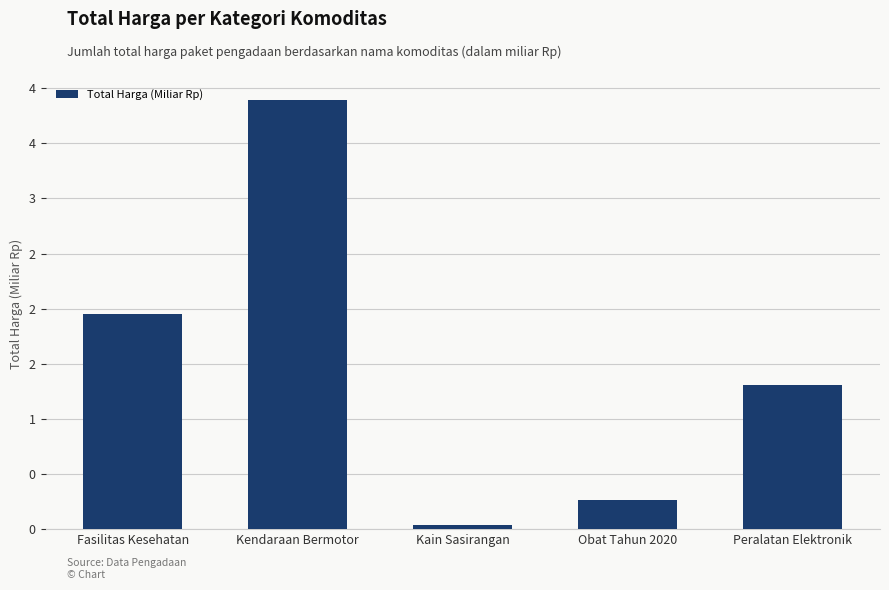

What is the maximum value shown in the chart?

3.9